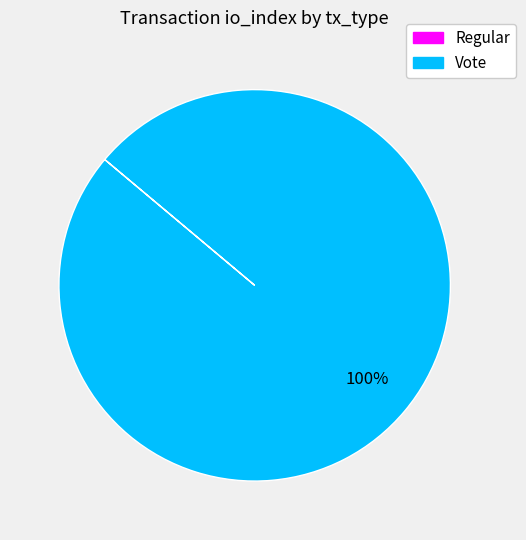

The Vote slice represents 100% of the pie. True or false?

True